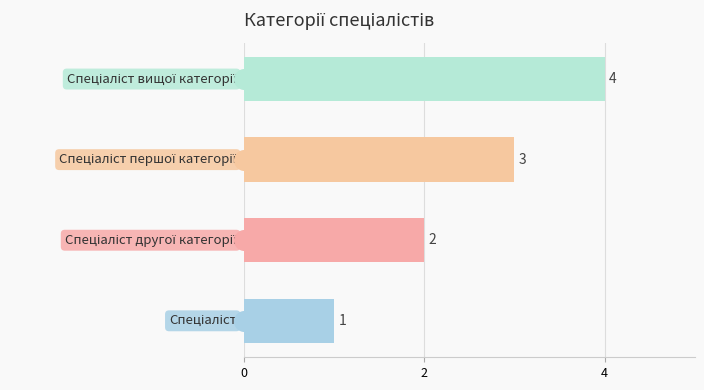

Between 3 and 2, which is larger?

3